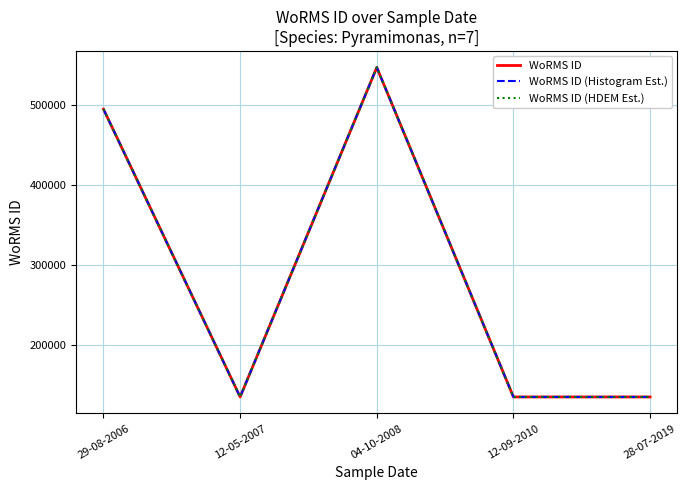

The WoRMS ID (HDEM Est.) series shows 222237 at 28-07-2019. True or false?

False